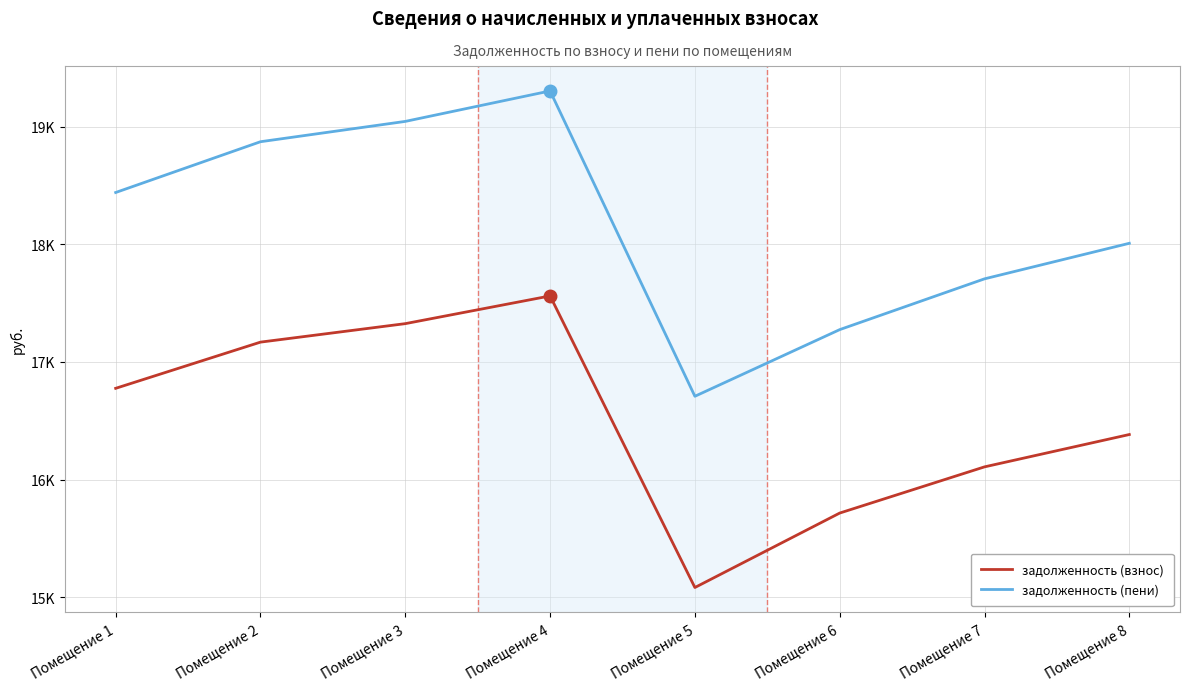

True or false: задолженность (взнос) and задолженность (пени) intersect in this chart.

False